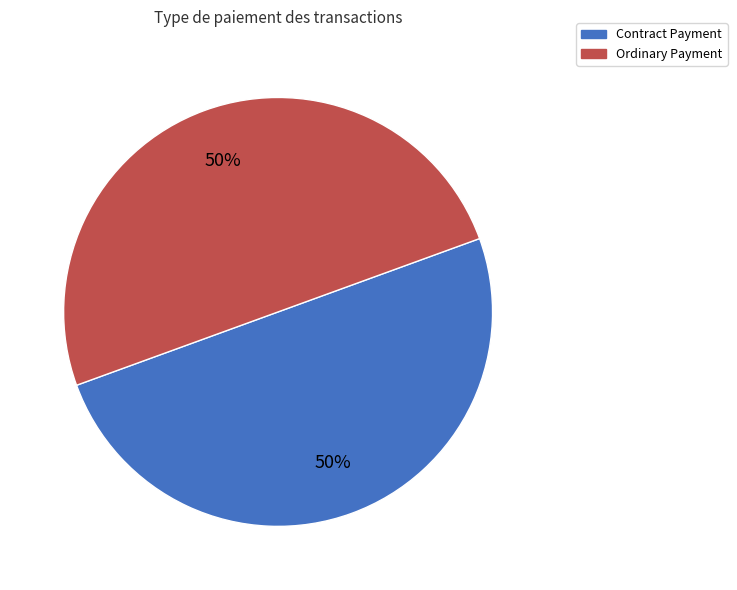

To the nearest percent, what portion does Contract Payment represent?

50%